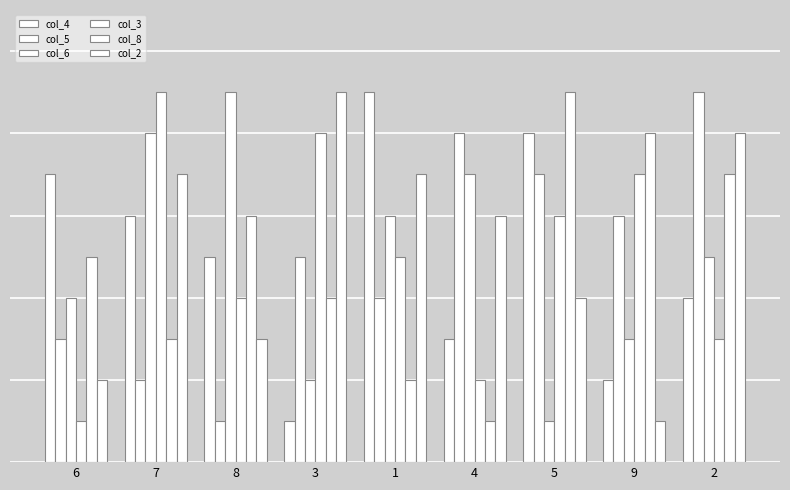

Are the bars horizontal?

No